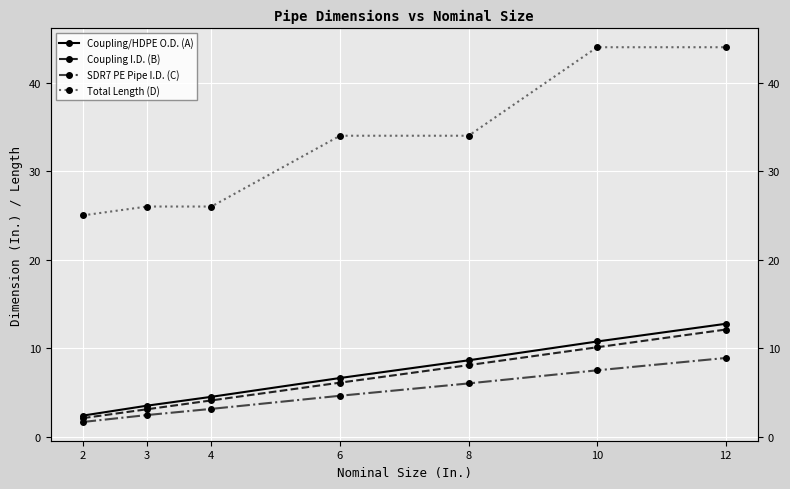

What is the average value of the SDR7 PE Pipe I.D. (C) series?

4.9